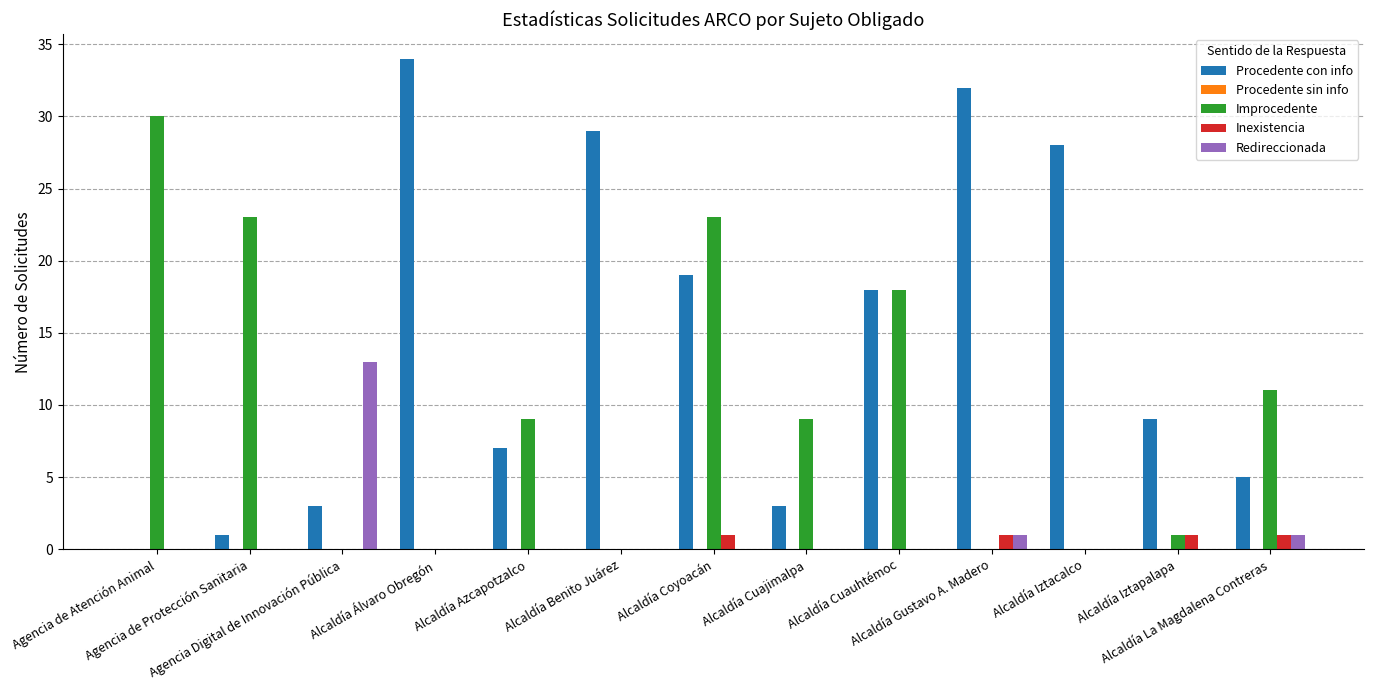

Which series has the largest total across all categories?

Procedente con info